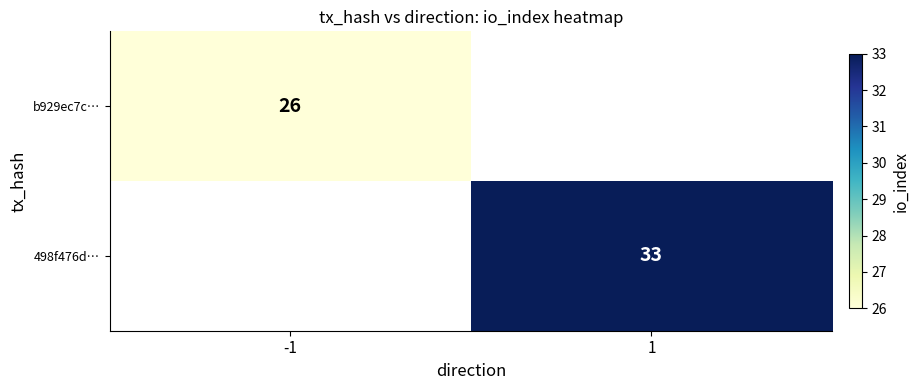

True or false: b929ec7c… has a value of 26 at -1.

True